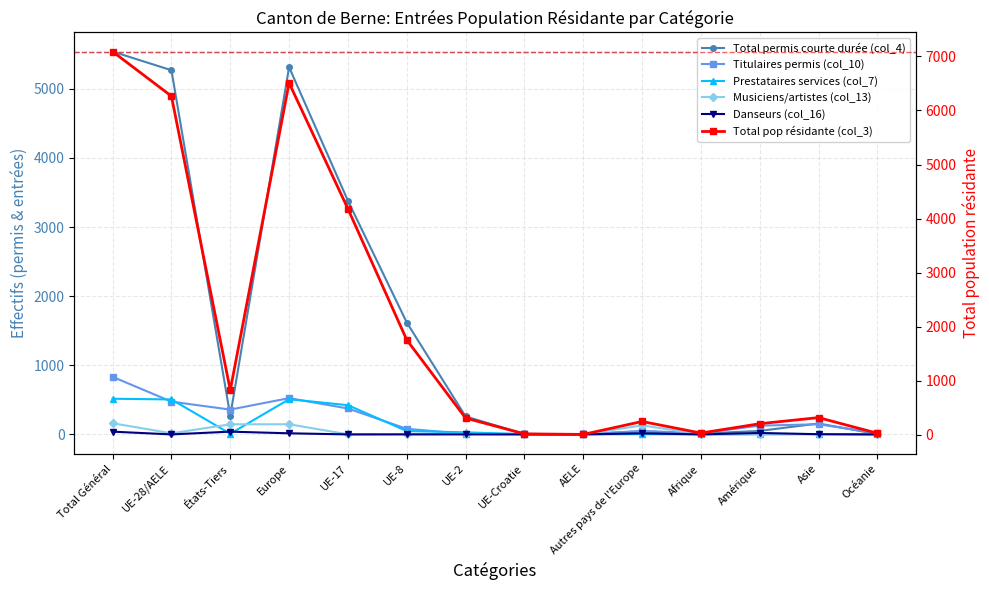

Rank the series by their maximum value, from highest to lowest.

Total pop résidante (col_3), Total permis courte durée (col_4), Titulaires permis (col_10), Prestataires services (col_7), Musiciens/artistes (col_13), Danseurs (col_16)